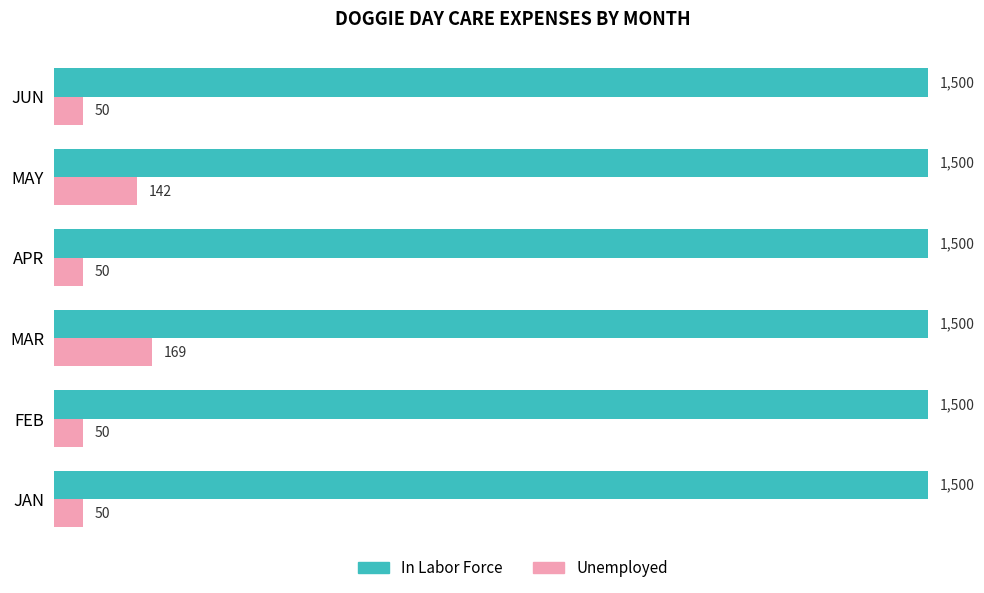

The value of In Labor Force at APR is 1500. True or false?

True